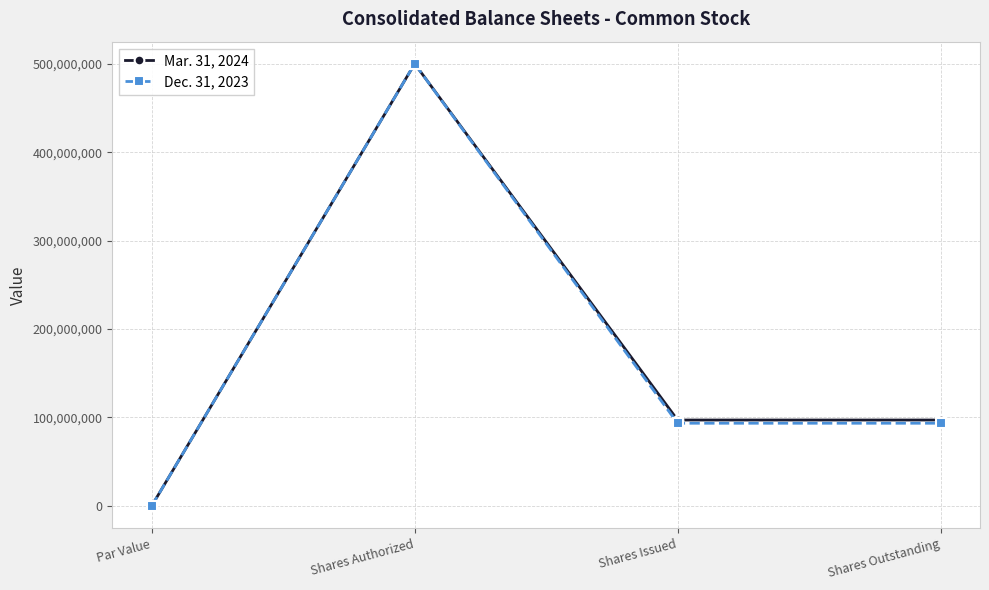

What is the spread (max minus min) of values at Shares Outstanding?

3623464